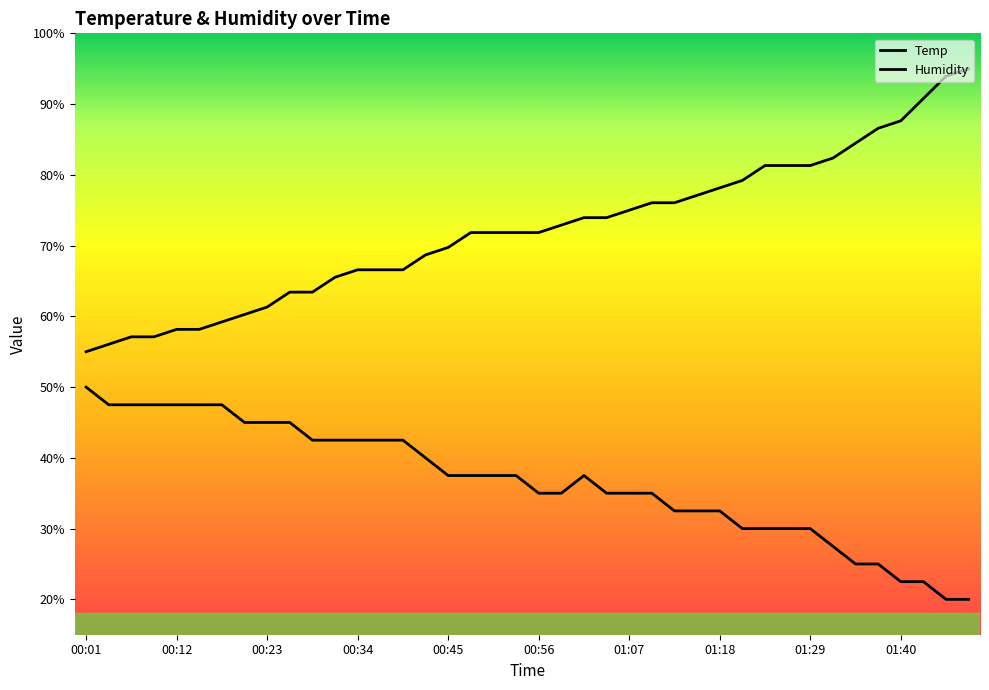

What is the value of the Humidity point at the 19th from the left?

71.8